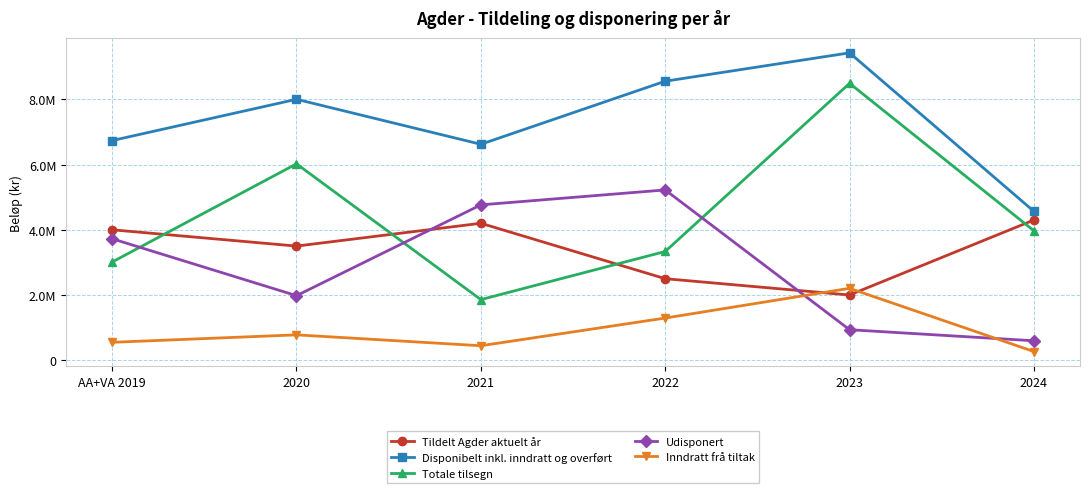

What are all the series names shown in the legend?

Tildelt Agder aktuelt år, Disponibelt inkl. inndratt og overført, Totale tilsegn, Udisponert, Inndratt frå tiltak